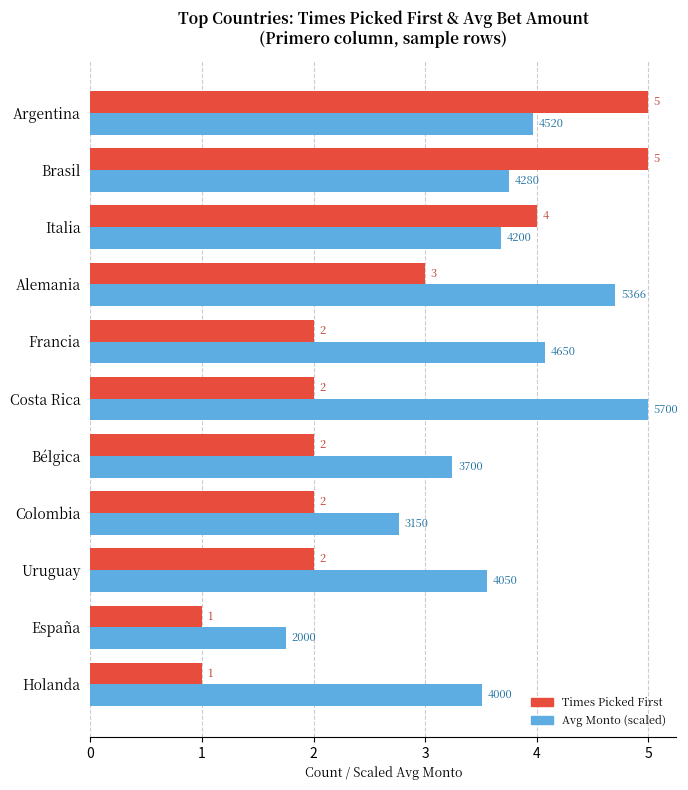

Count the number of data series in this chart.

2